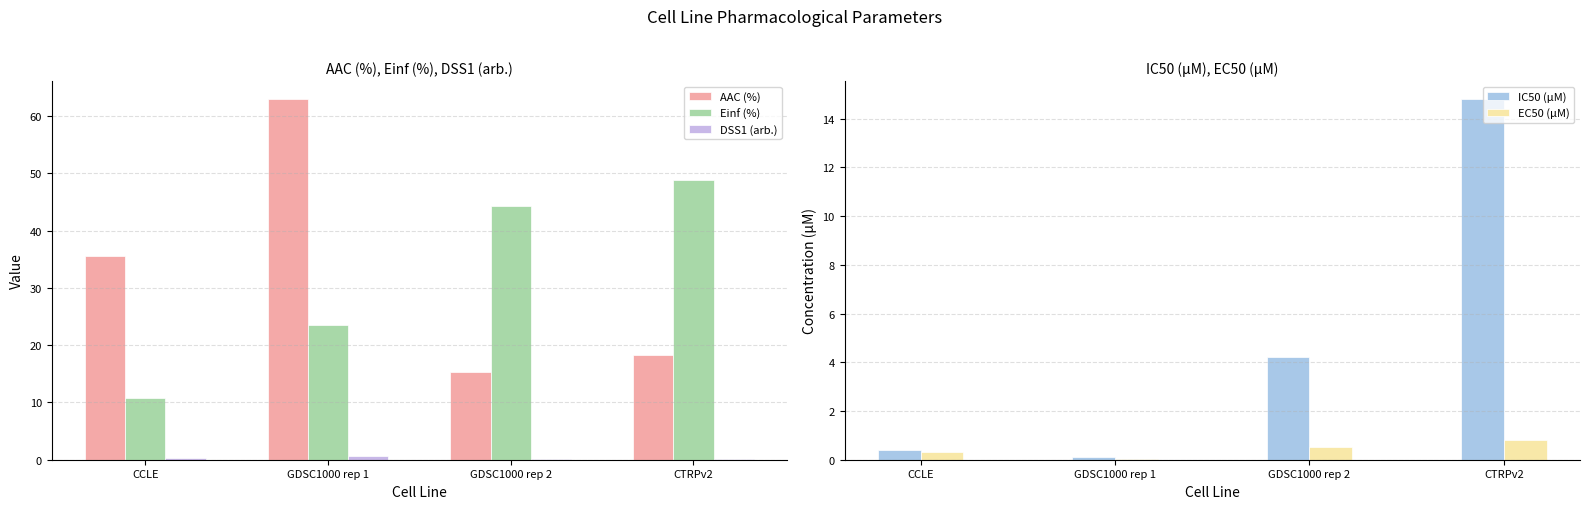

What position from the right is CCLE?

4